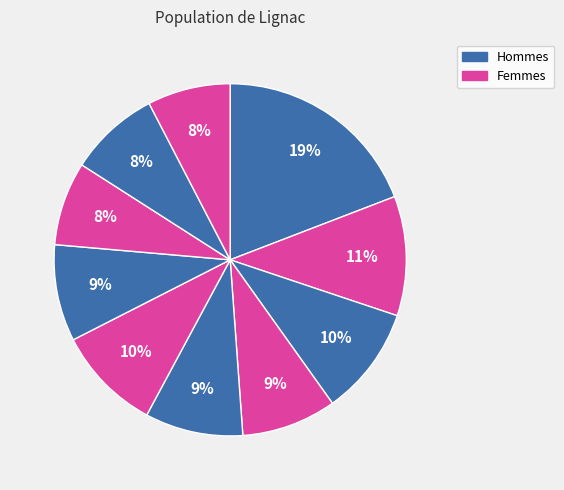

How many segments does this pie chart have?

10